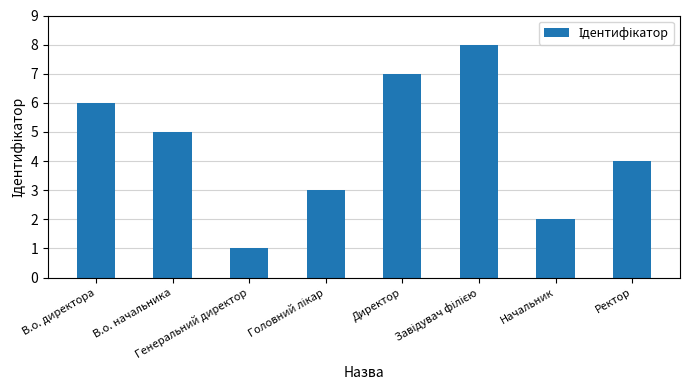

What is the value of the 8th bar from the left?

4